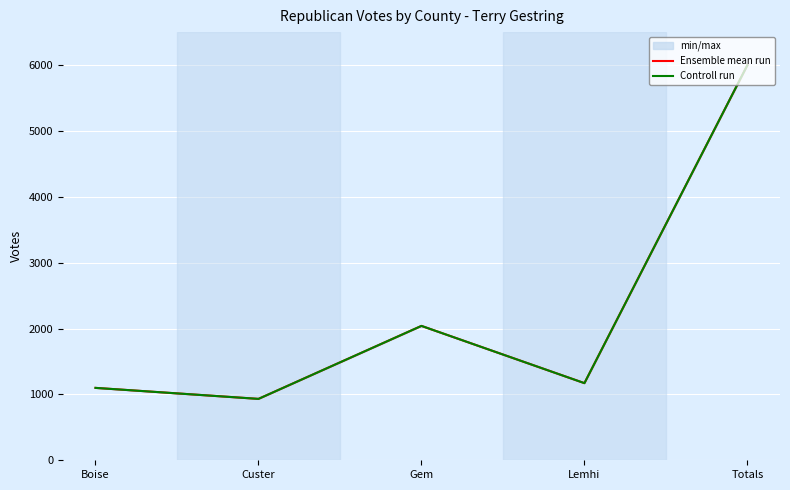

What is the approximate value of Controll run at Totals?

5999